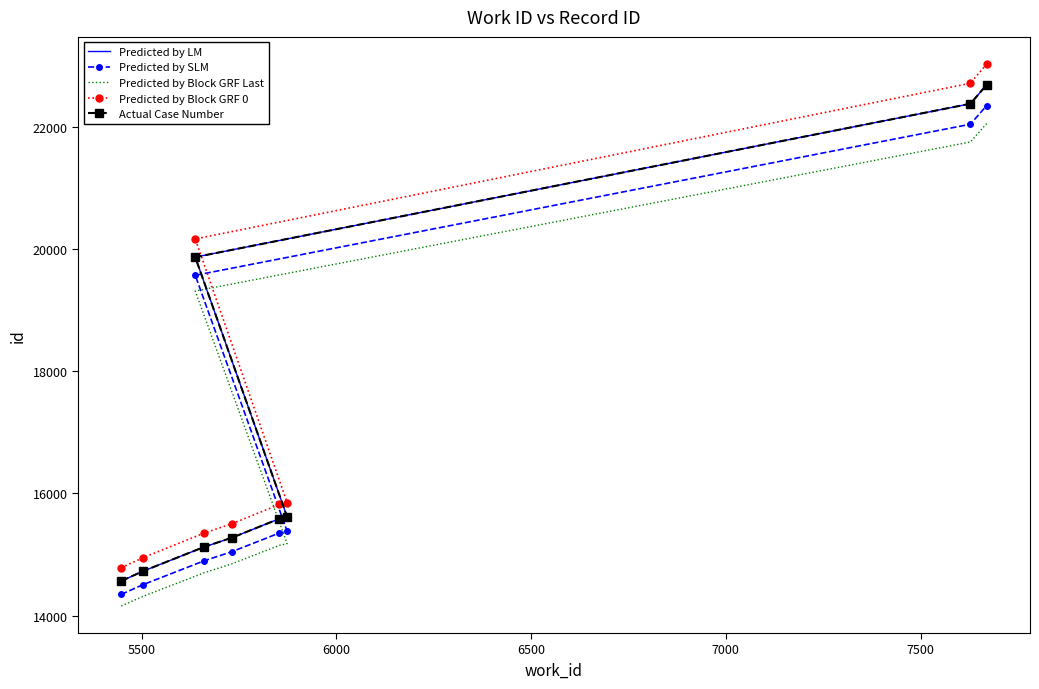

True or false: Actual Case Number and Predicted by SLM intersect in this chart.

False